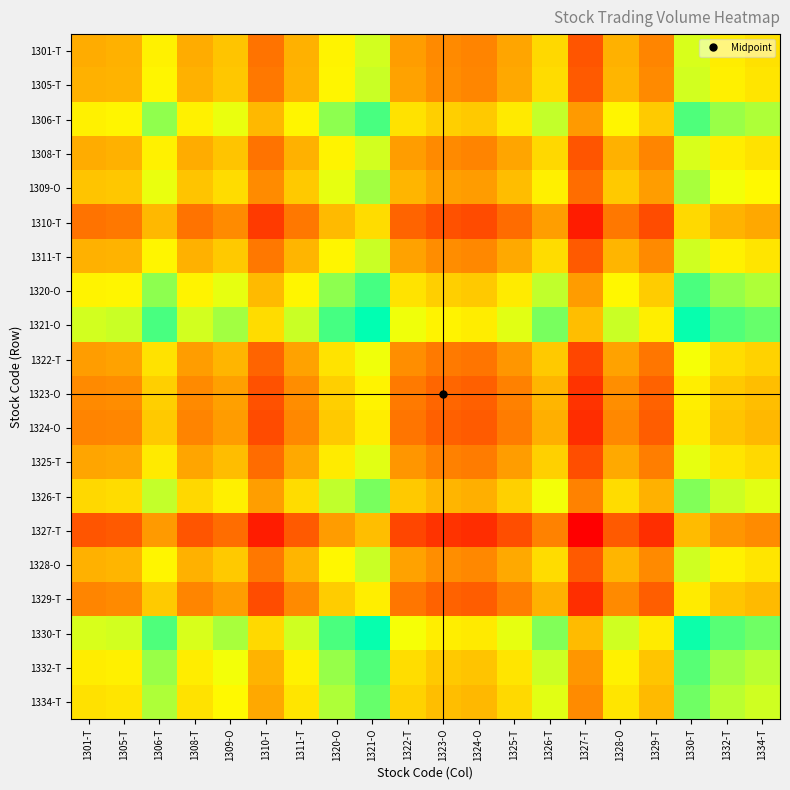

List the series in order of their peak value, highest first.

1321-O, 1330-T, 1320-O, 1306-T, 1332-T, 1334-T, 1326-T, 1309-O, 1328-O, 1311-T, 1305-T, 1308-T, 1301-T, 1325-T, 1322-T, 1323-O, 1329-T, 1324-O, 1310-T, 1327-T